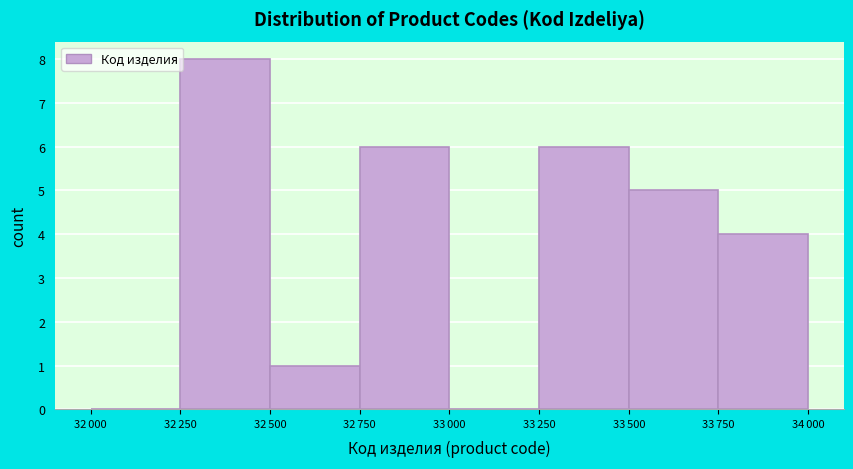

What is the greatest value displayed?

8